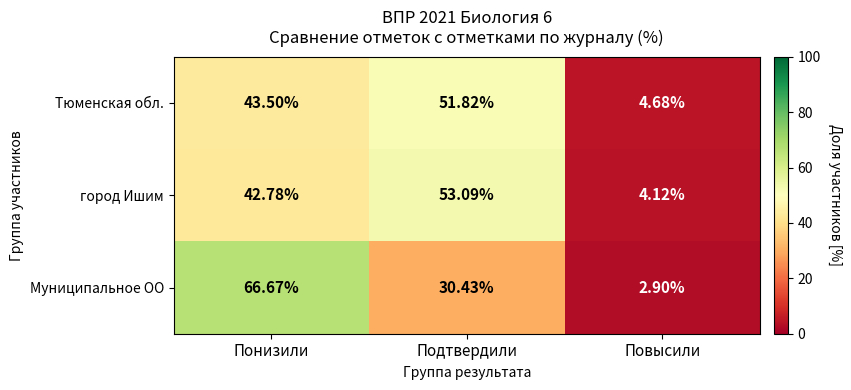

Which label corresponds to the largest value in the chart?

Понизили